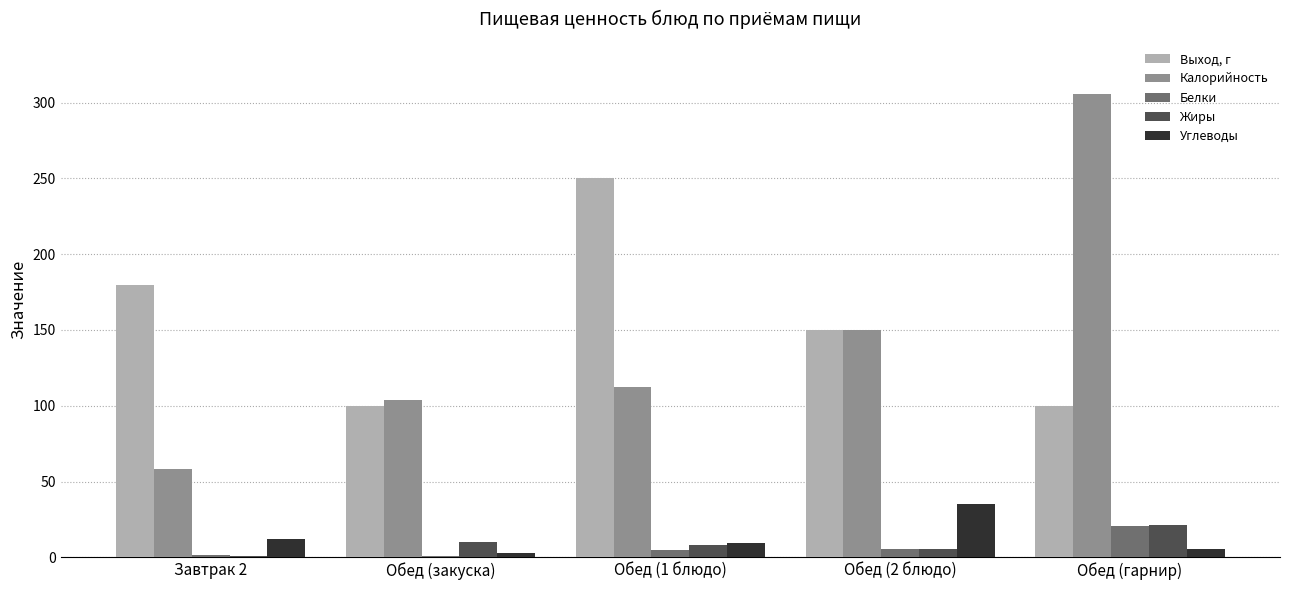

Is the value of Белки at Обед (1 блюдо) greater than the value of Выход, г at Завтрак 2?

No